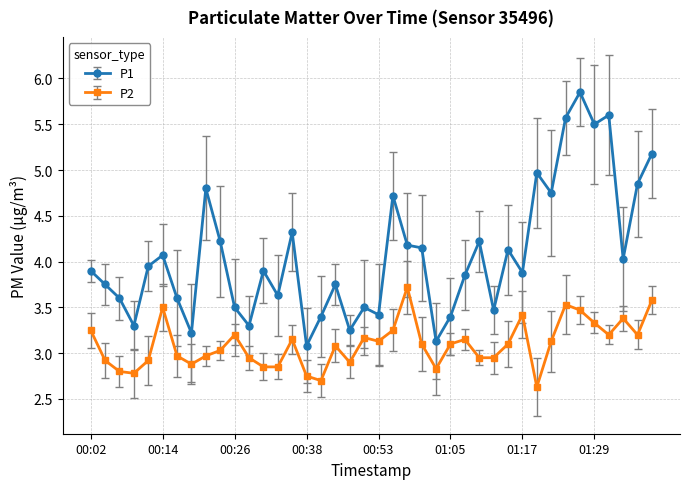

Which series has the widest spread of values?

P1